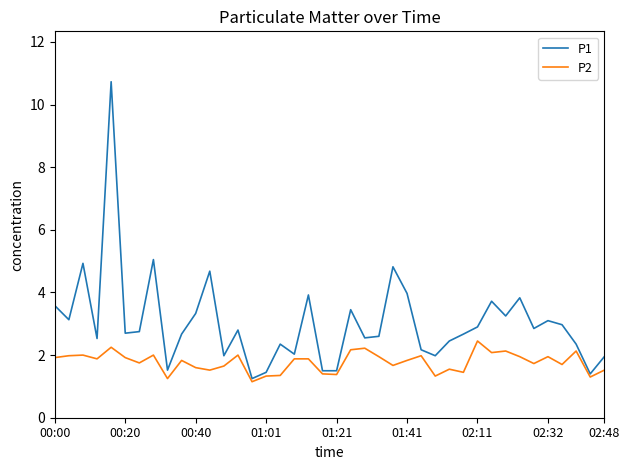

Rank the series by their maximum value, from lowest to highest.

P2, P1